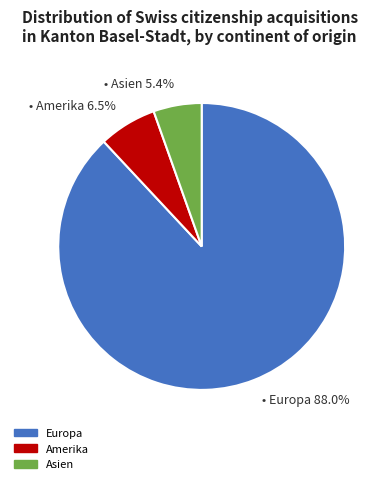

Is there any slice that represents more than half of the pie?

Yes